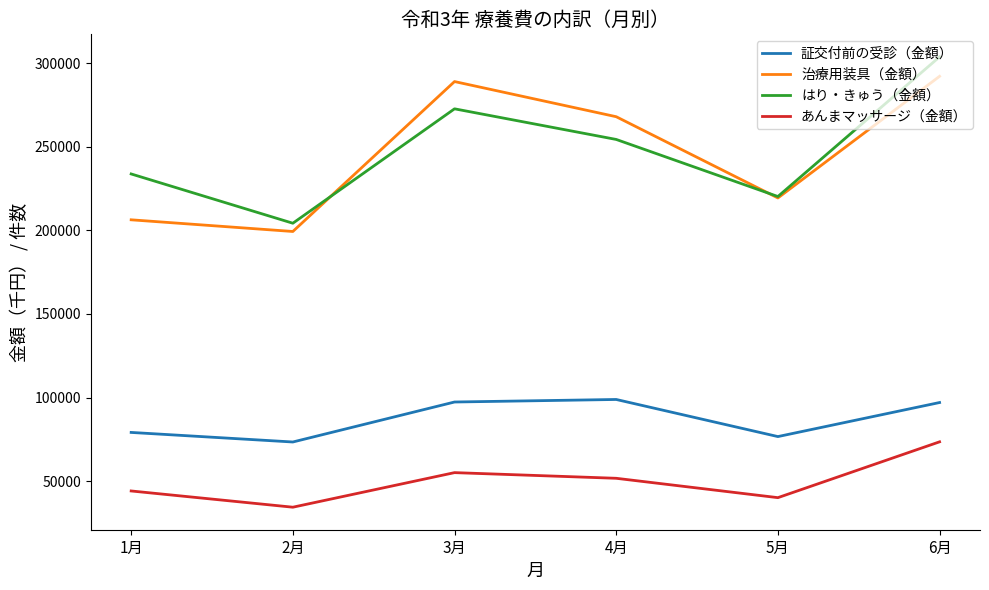

At which category is the sum across all series the highest?

6月